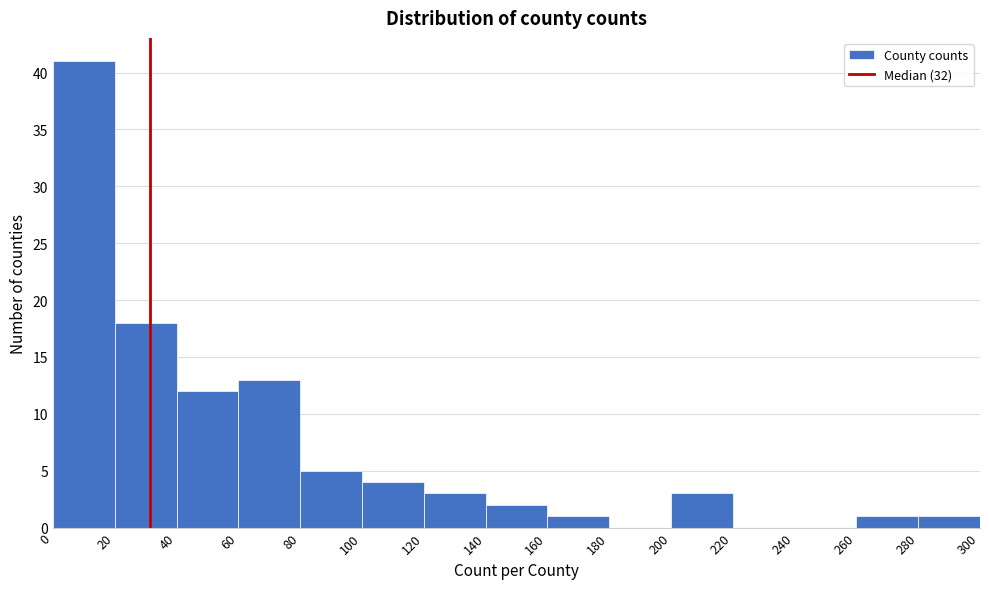

Reading left to right, transcribe this chart: for each bar, give the range it covers on the x-axis and its height. The values are not printed on the chart, so give them approximately, as read against the axis.

0 to 20: 41
20 to 40: 18
40 to 60: 12
60 to 80: 13
80 to 100: 5
100 to 120: 4
120 to 140: 3
140 to 160: 2
160 to 180: 1
180 to 200: 0
200 to 220: 3
220 to 240: 0
240 to 260: 0
260 to 280: 1
280 to 300: 1